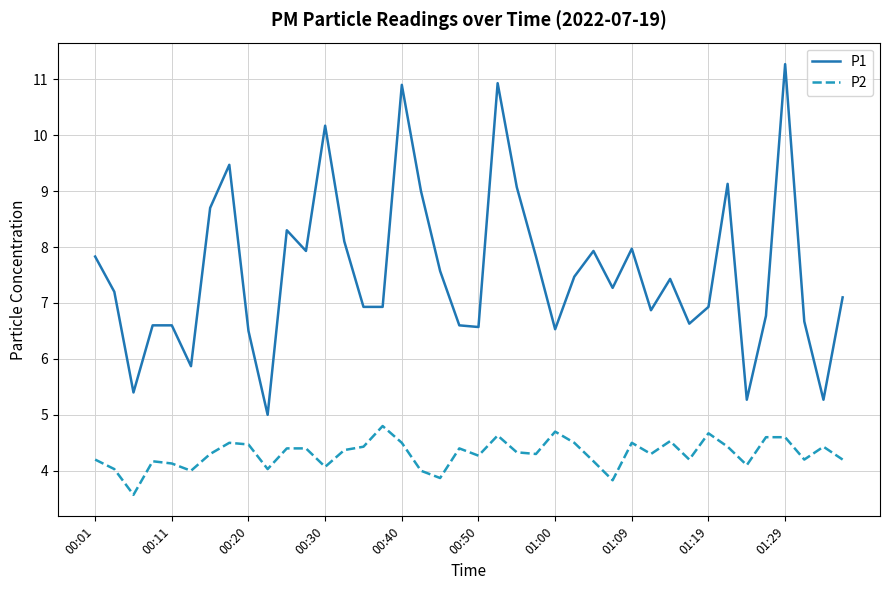

What is the difference between the maximum and minimum values in the P2 series?

1.2